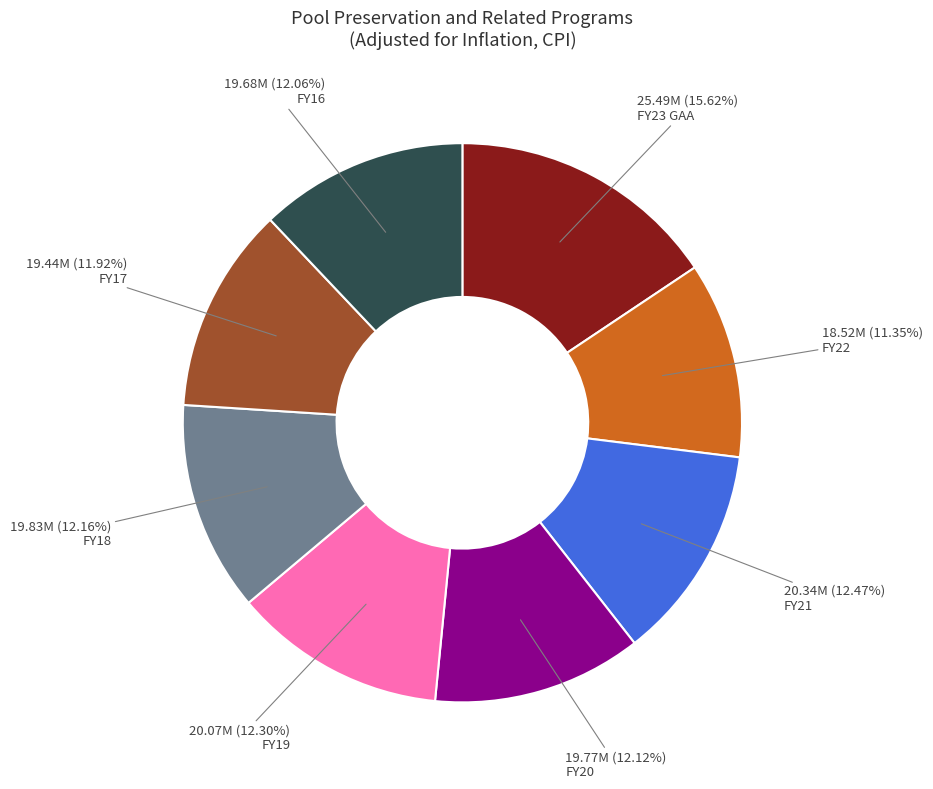

How many slices are in this pie chart?

8